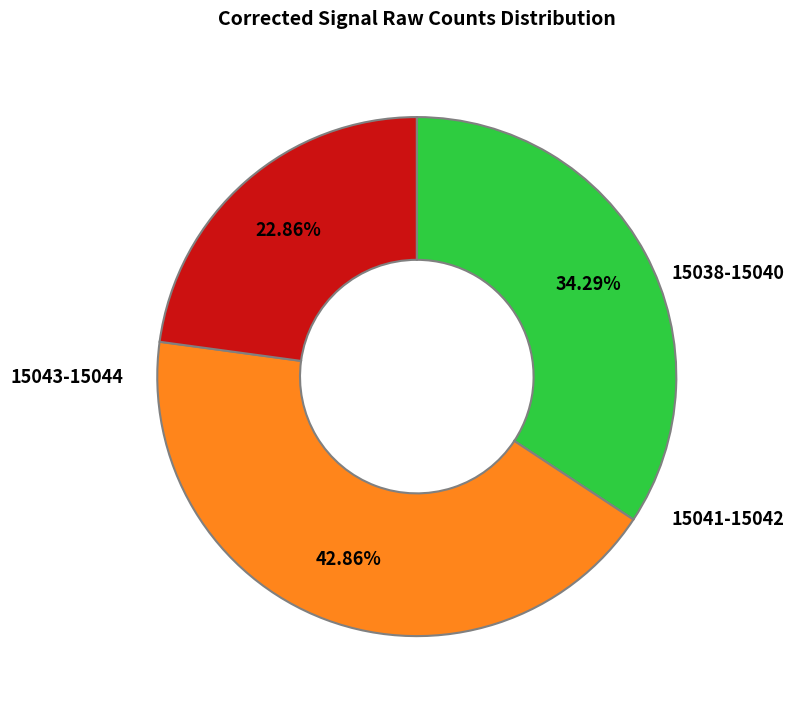

Which has a higher value, 15038-15040 or 15043-15044?

15038-15040